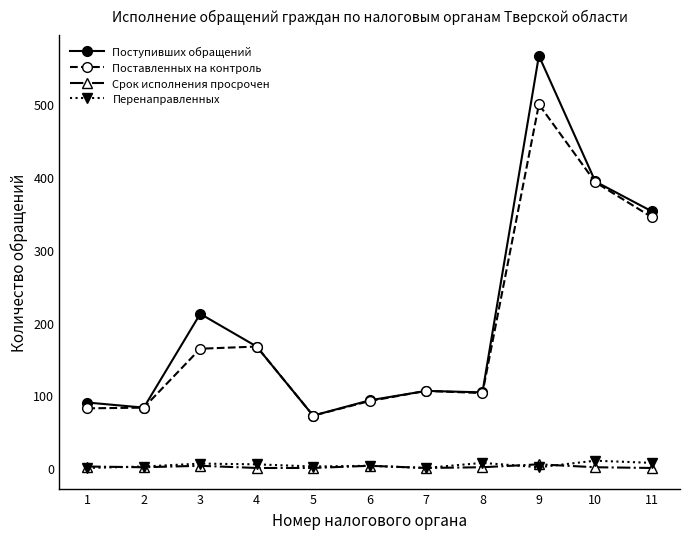

The value of Поступивших обращений at 8 is 104. True or false?

True